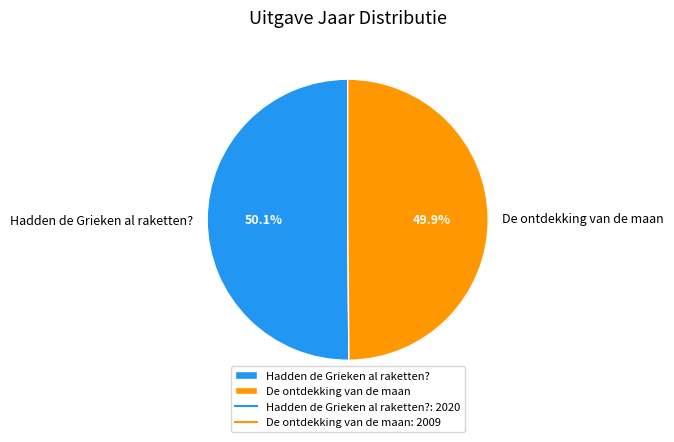

Approximately how many times larger is the value at De ontdekking van de maan compared to Hadden de Grieken al raketten??

1.0